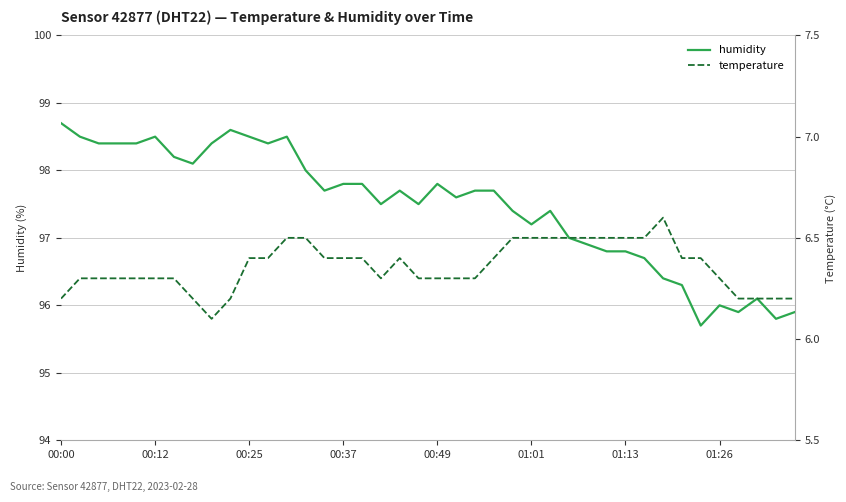

What is the minimum value for humidity?

95.7